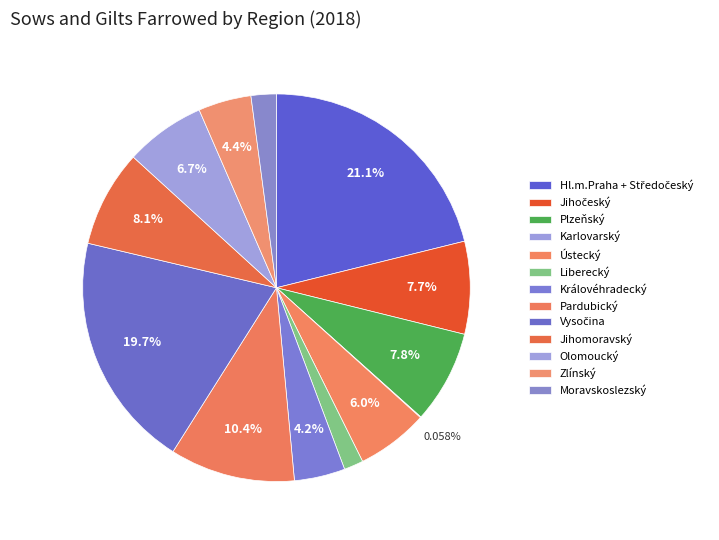

How many slices are in this pie chart?

13